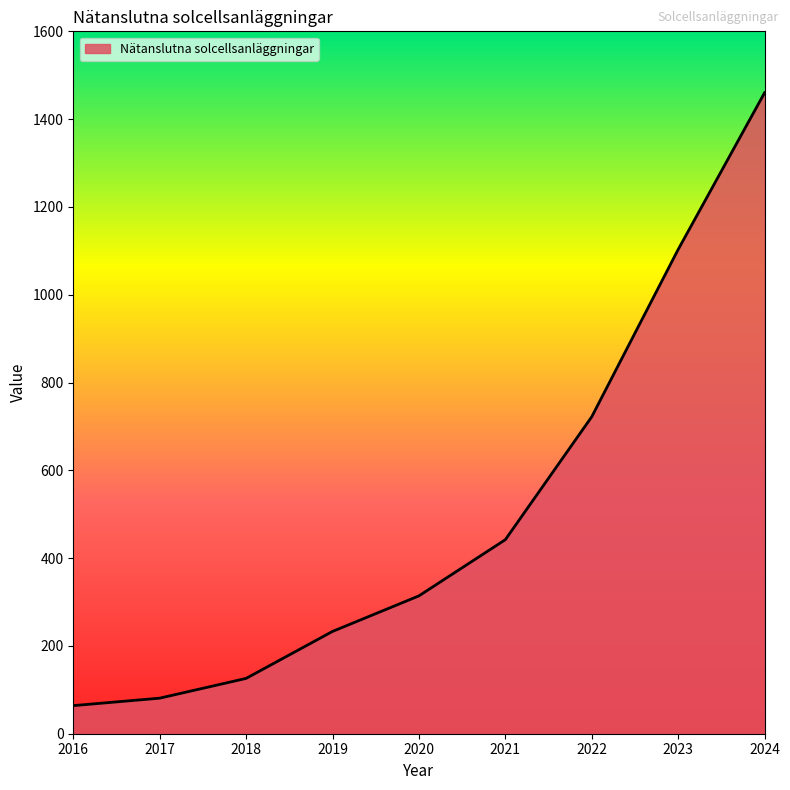

Reading left to right, what are all the values shown in this chart?

2016=64	2017=81	2018=126	2019=233	2020=314	2021=442	2022=722	2023=1103	2024=1460